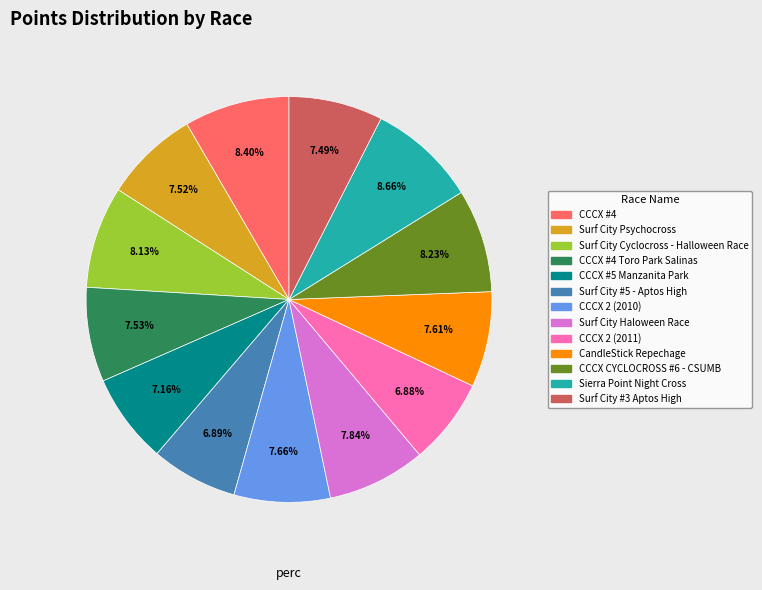

Is there a majority slice in this chart?

No